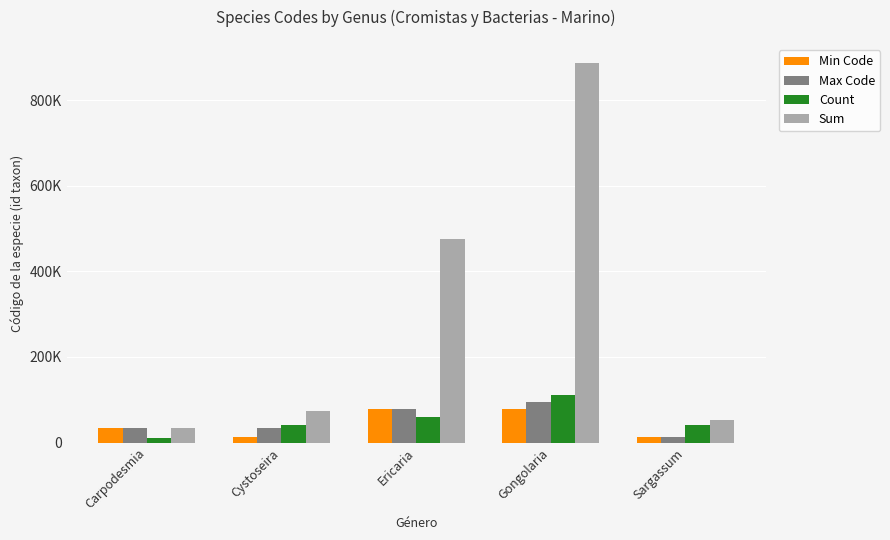

What is the sum of the Min Code values at Sargassum and Gongolaria?

92417